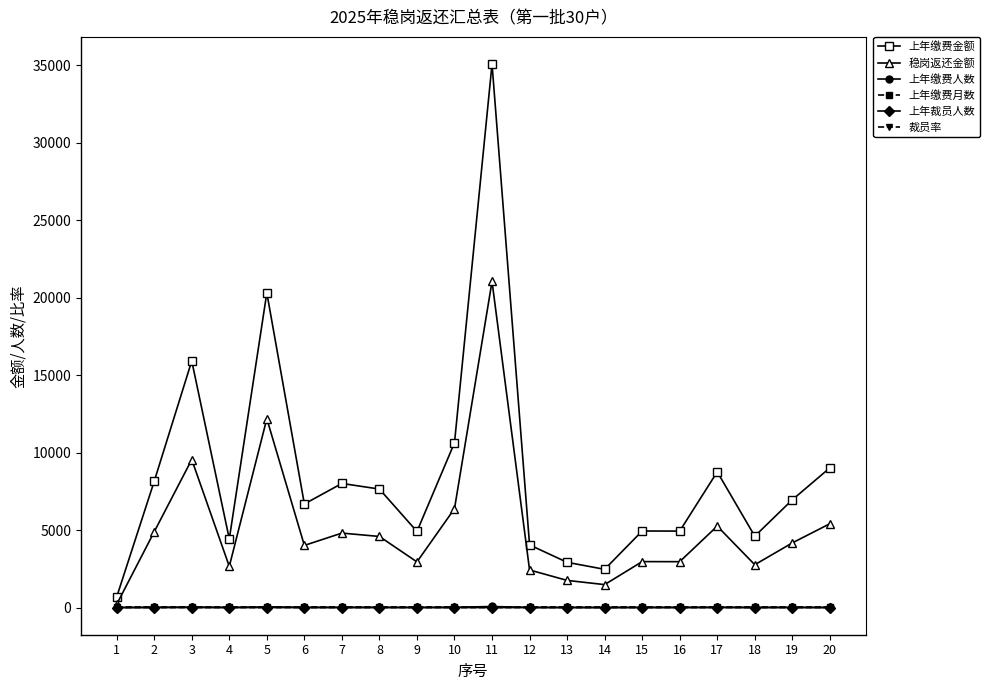

The value of 上年缴费金额 at 9 is 4912.2. True or false?

True